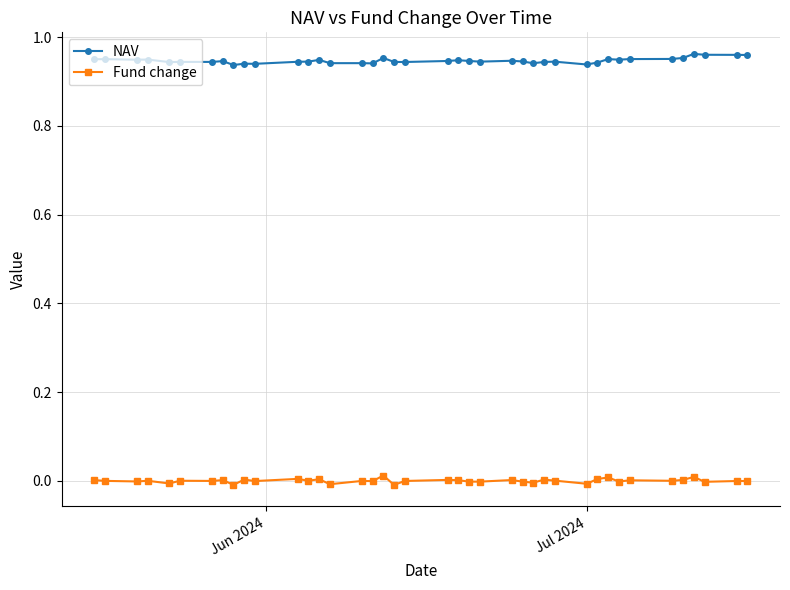

Which series has the largest total across all categories?

NAV